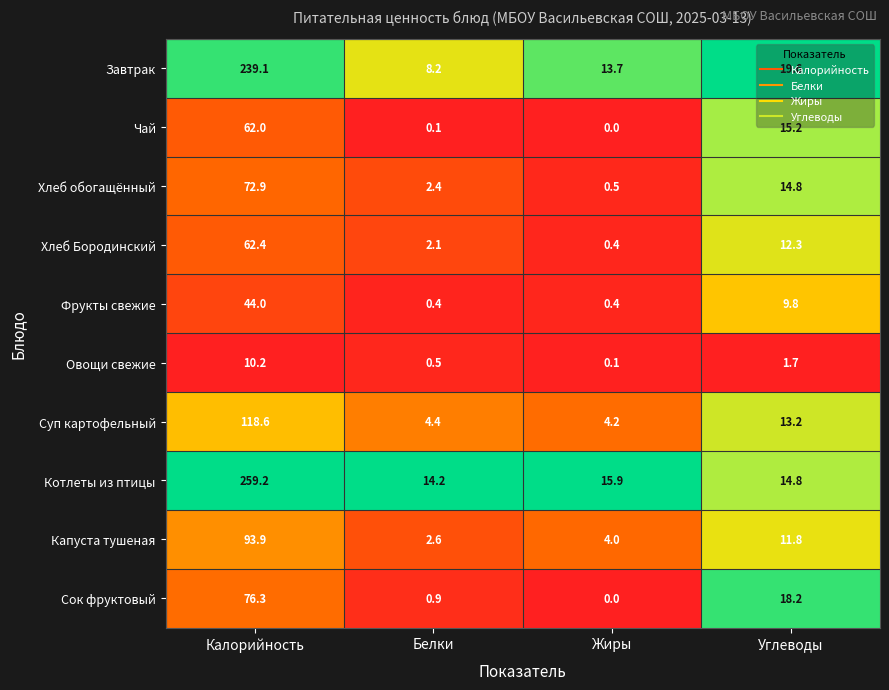

What is the minimum value for Котлеты из птицы?

14.2